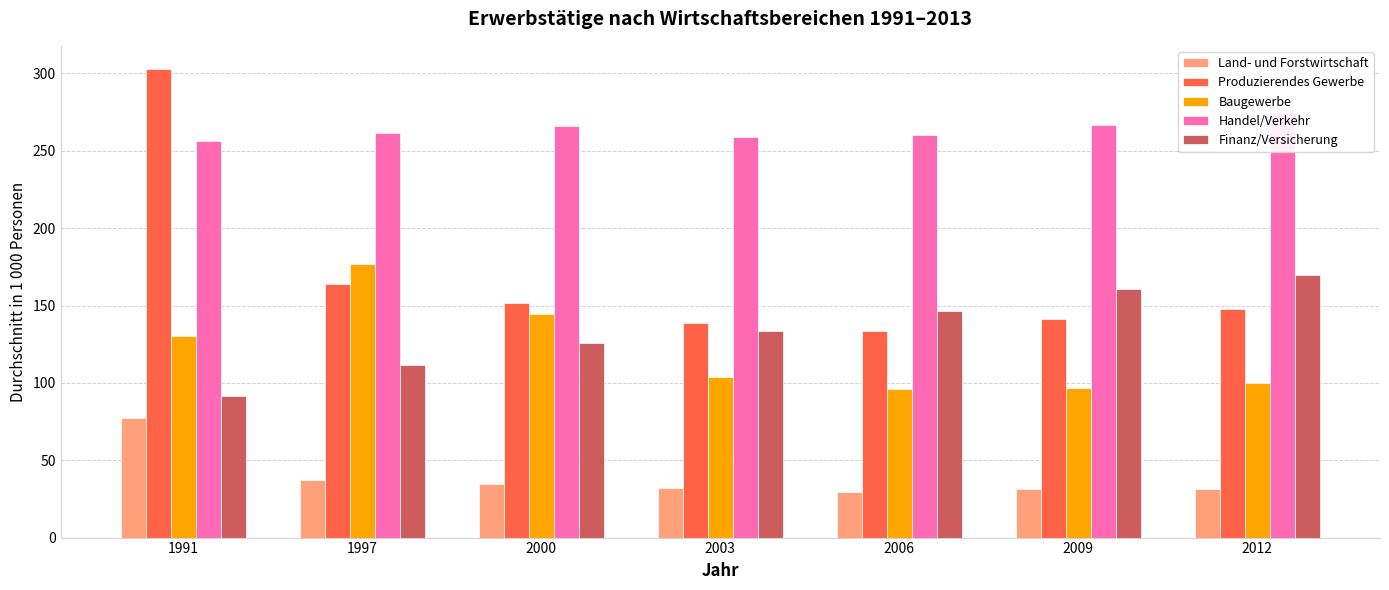

Which series has the largest range (max minus min)?

Produzierendes Gewerbe